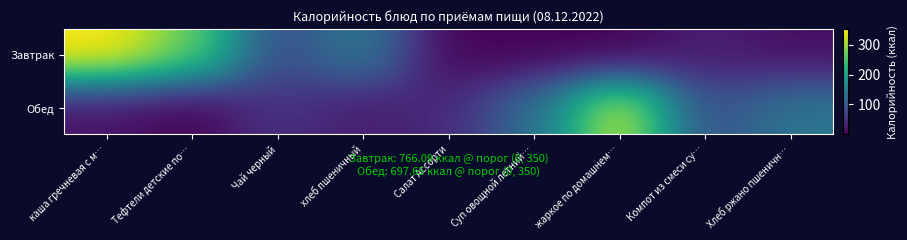

Which series has the largest total across all categories?

Завтрак